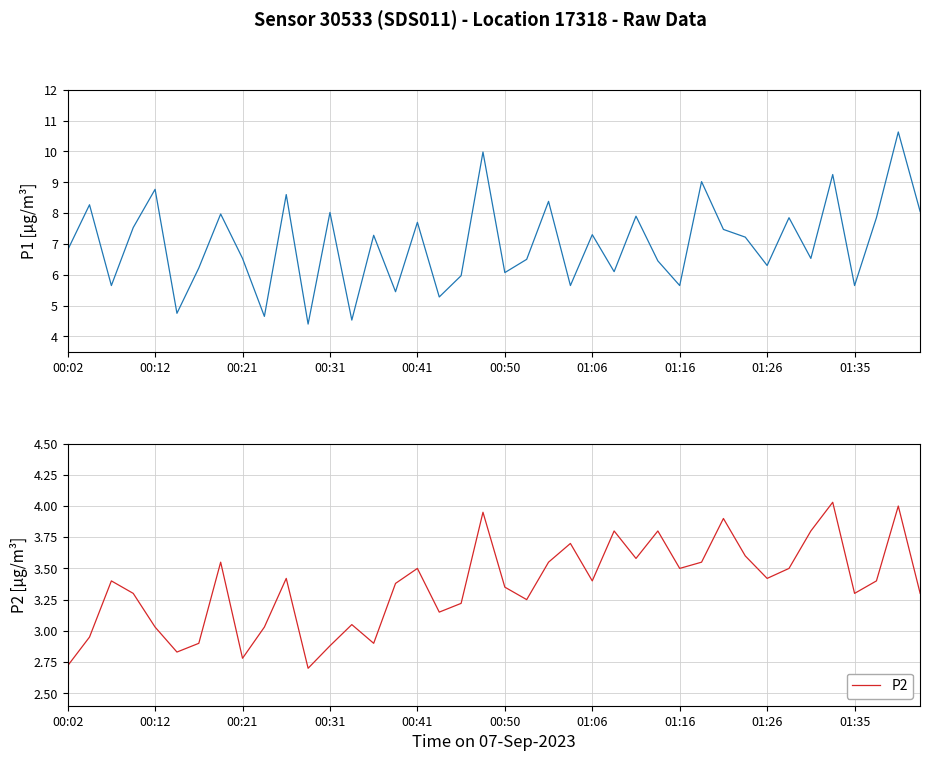

What is the minimum value for P2?

2.7